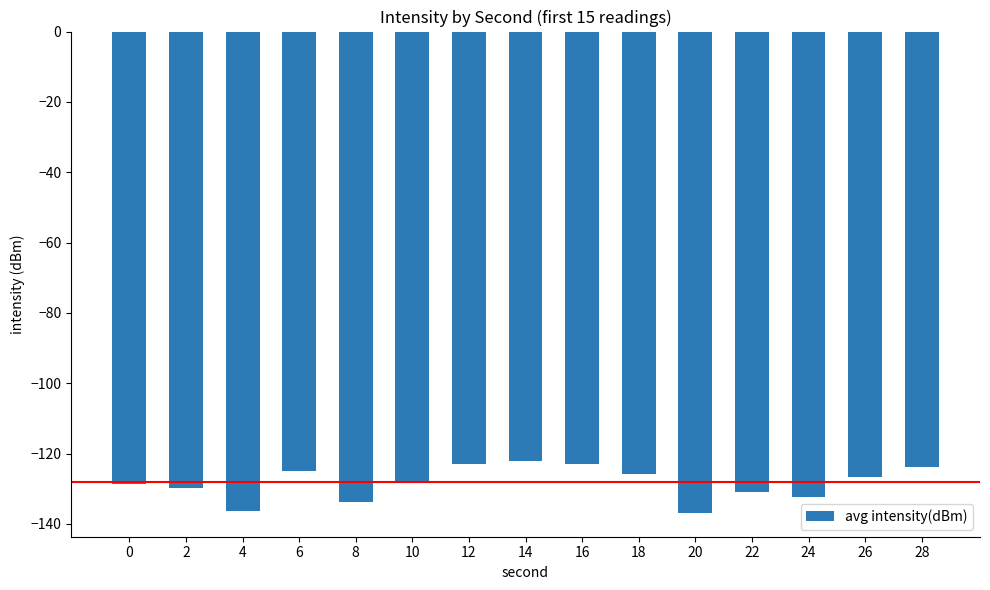

Is it true that the value at 12 is -122.8?

True